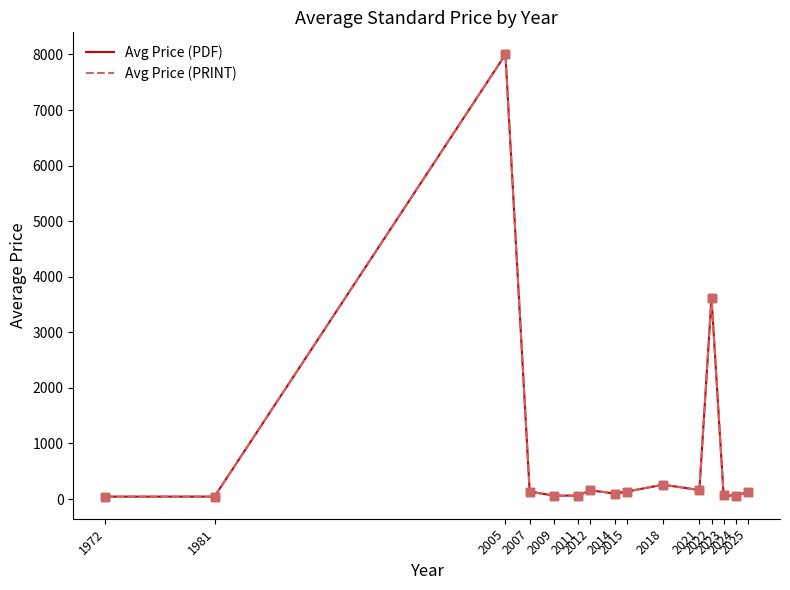

Does the chart have visible grid lines?

No